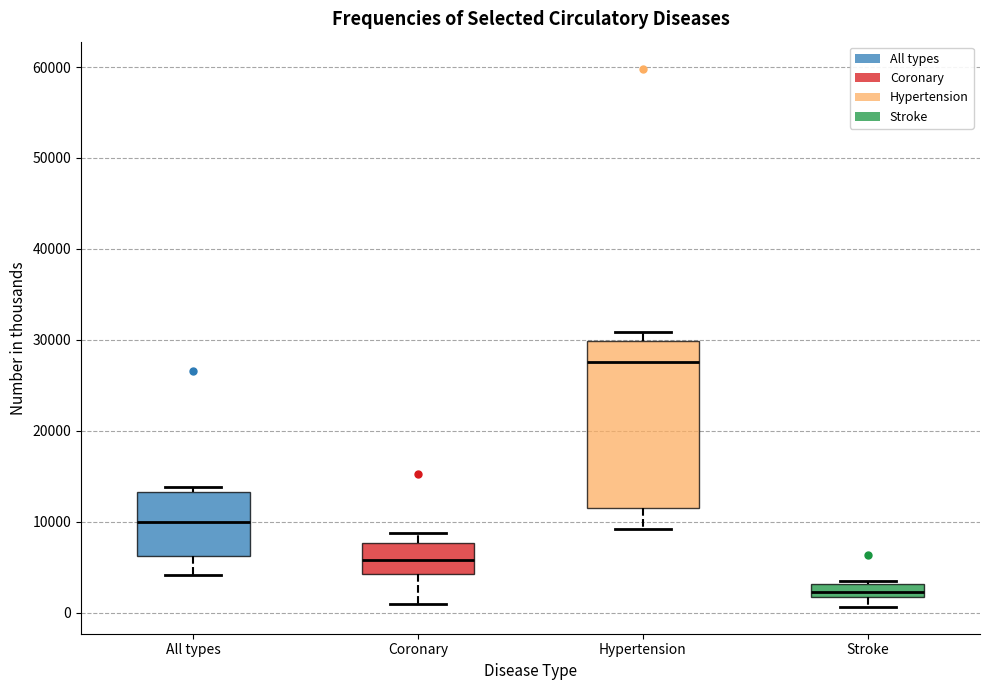

Which box has the highest median line?

Hypertension